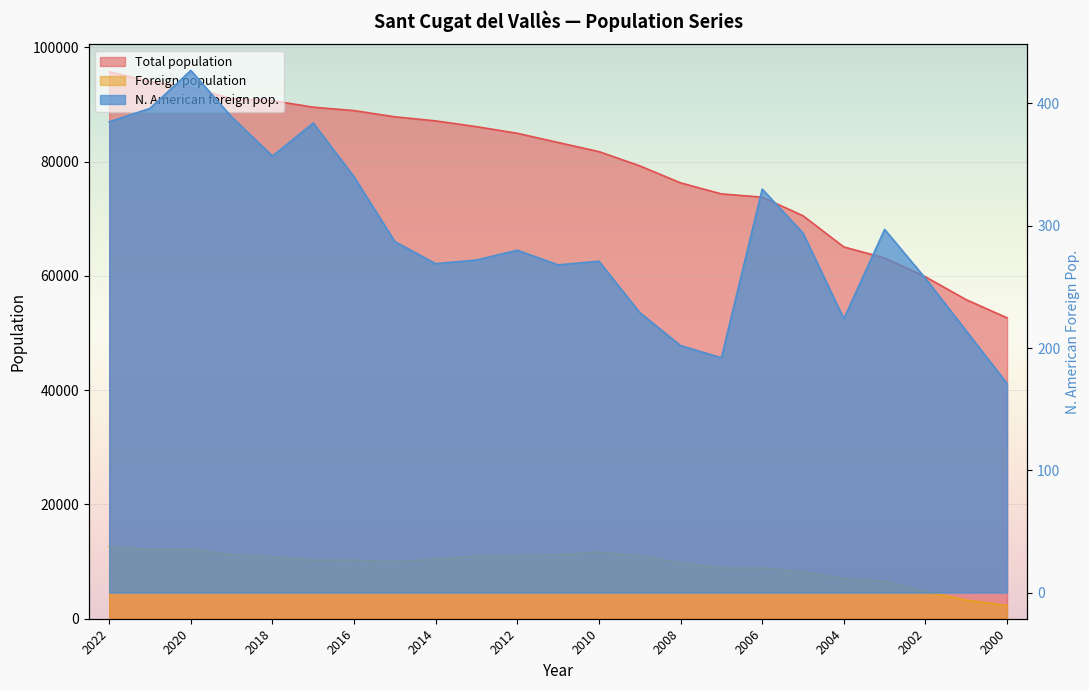

What is the sum of all Foreign population values?

215523